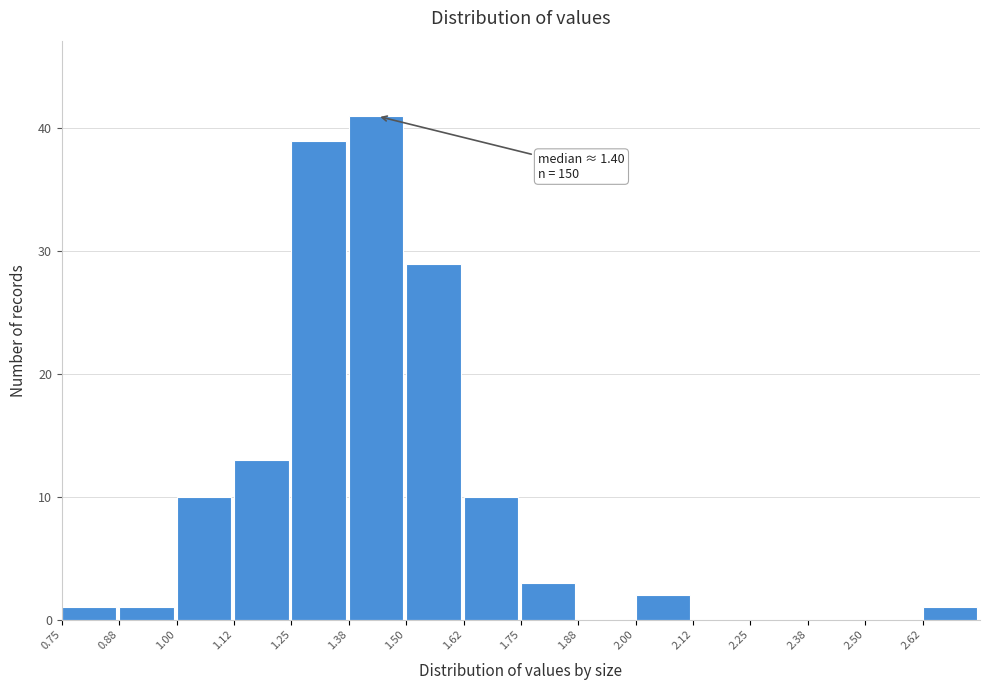

Which range on the x-axis has the tallest bar?

1.375 to 1.500